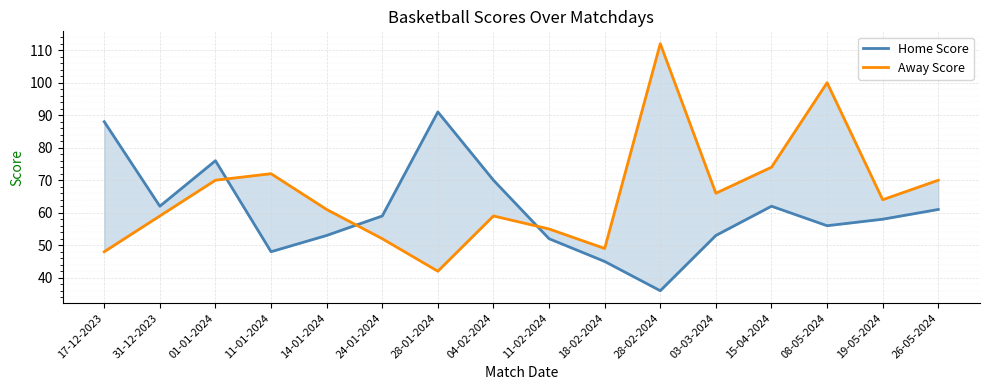

At how many categories does at least one series exceed 58?

14